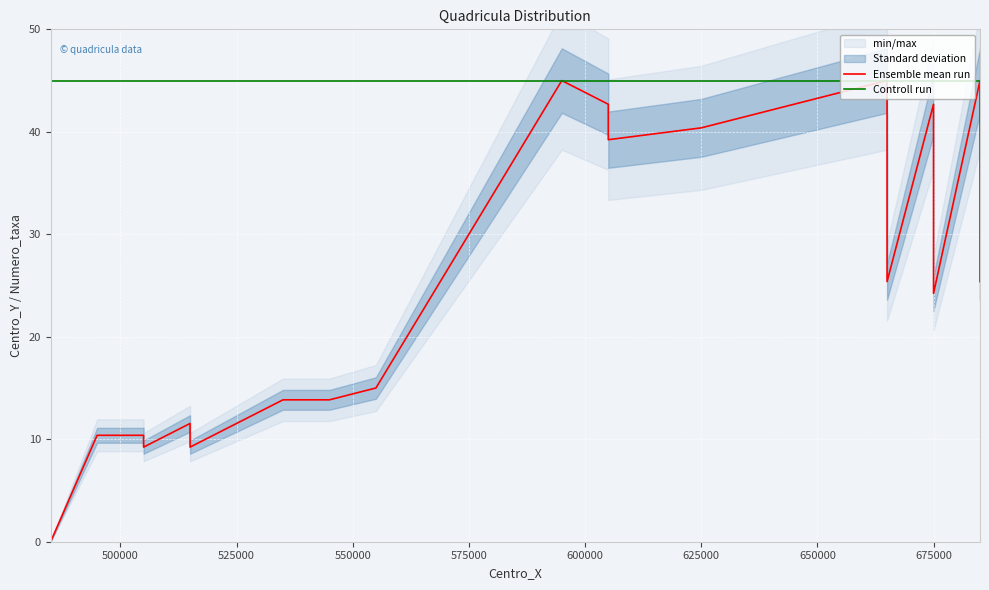

List the series in order of their peak value, highest first.

Ensemble mean run, Controll run